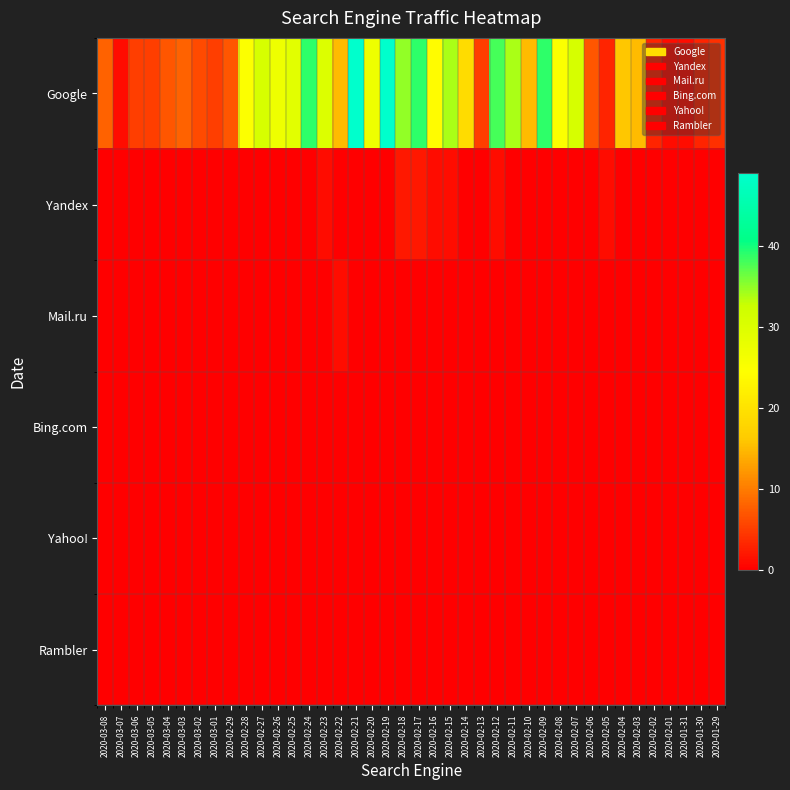

At how many categories does at least one series exceed 11?

23